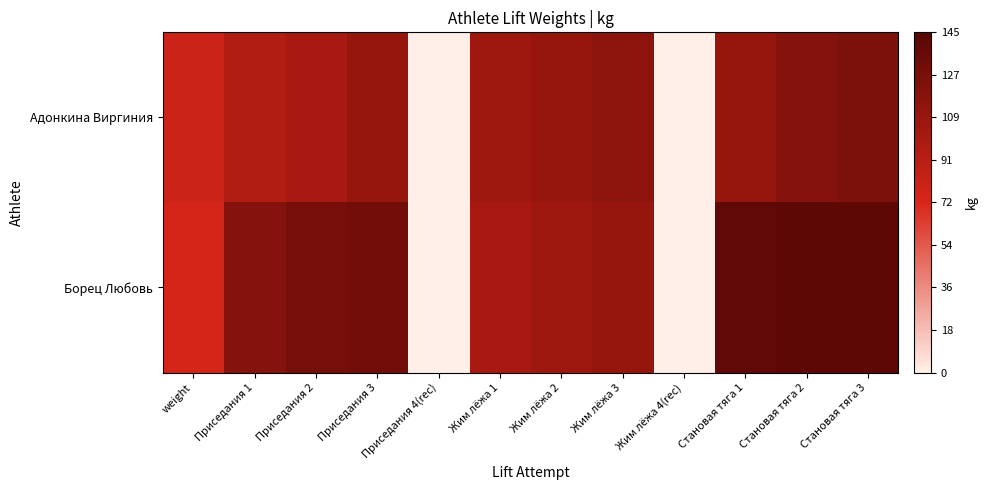

List the series in order of their overall mean, highest first.

Борец Любовь, Адонкина Виргиния